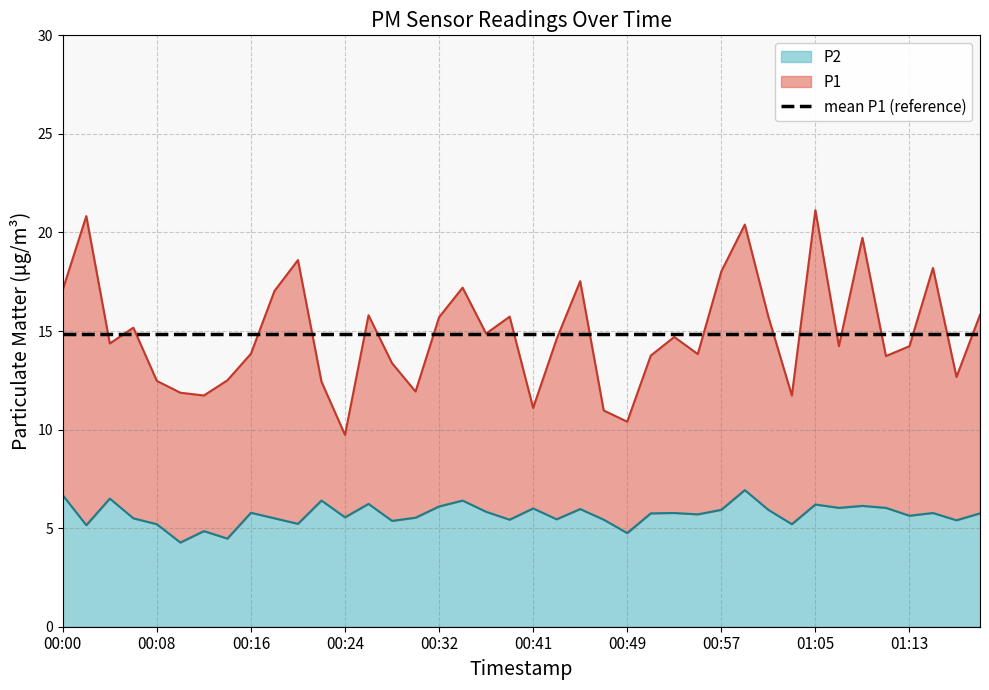

What is the total value across all series at 00:18?

22.5